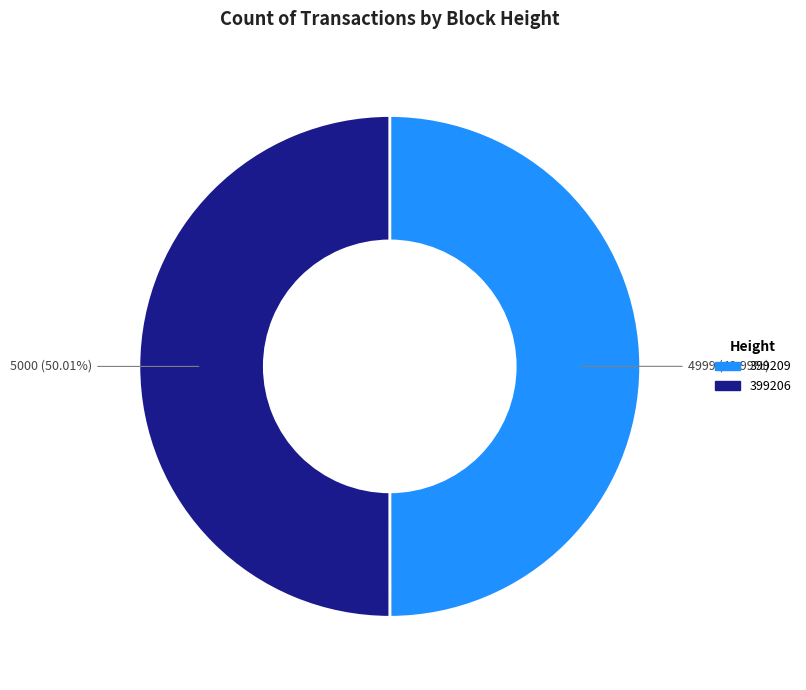

How many segments does this pie chart have?

2